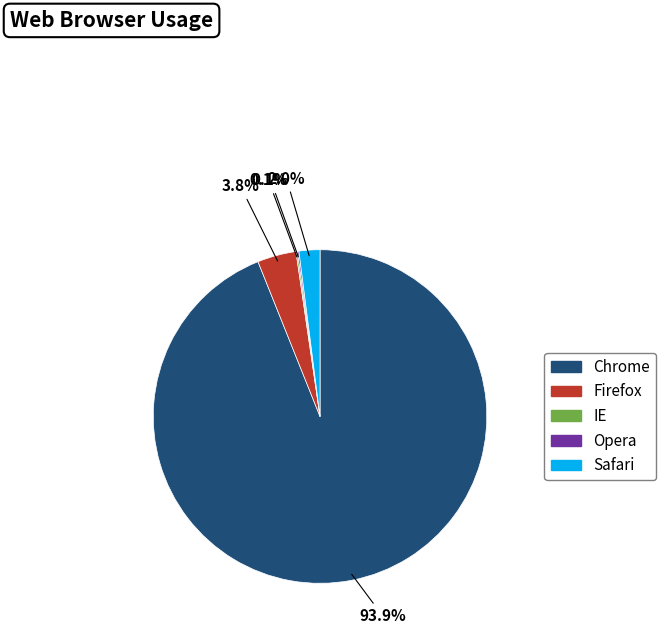

Which slice is the largest?

Chrome